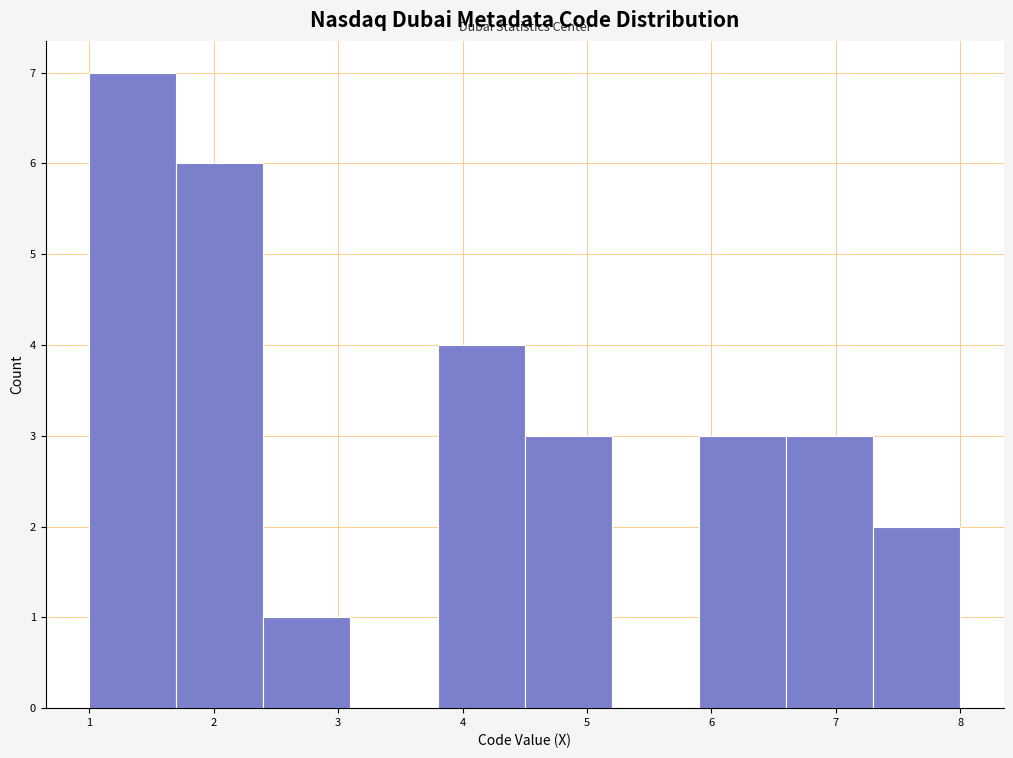

Over which range of the x-axis is the bar tallest?

1.0 to 1.7